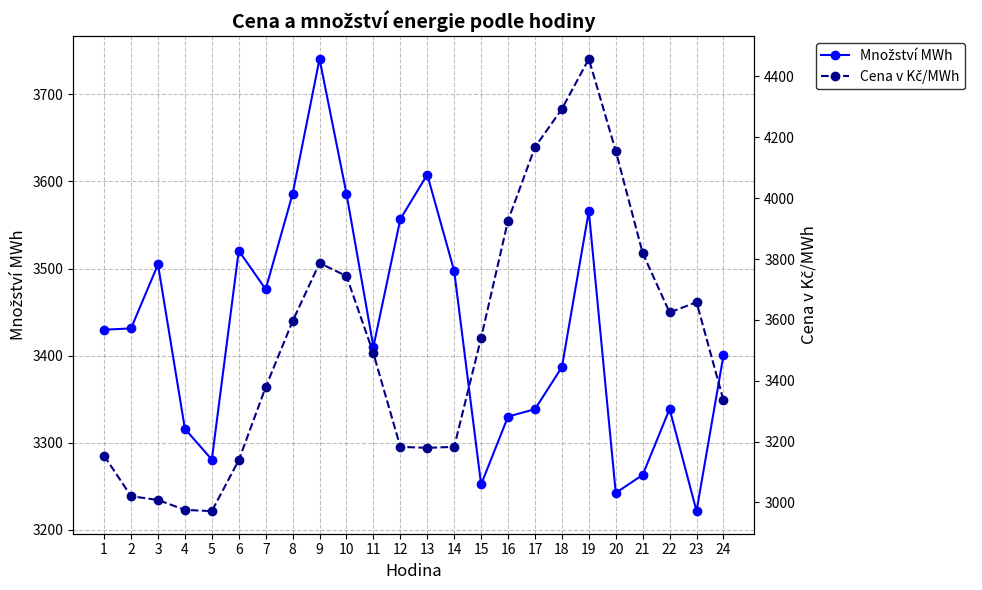

What are all the series names shown in the legend?

Množství MWh, Cena v Kč/MWh